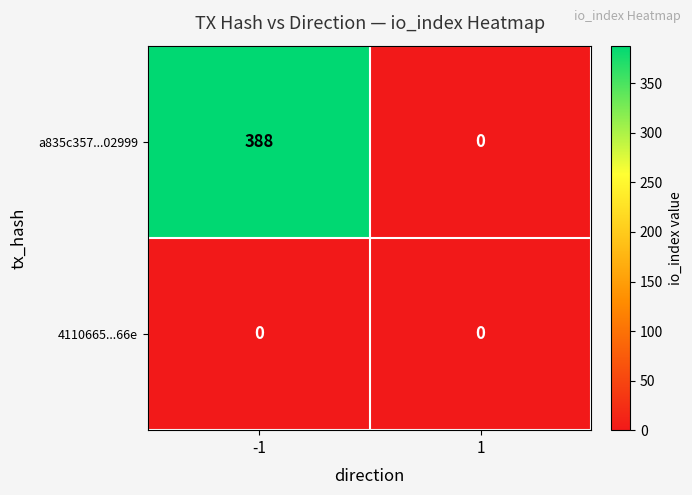

Which series has the largest range (max minus min)?

a835c357...02999